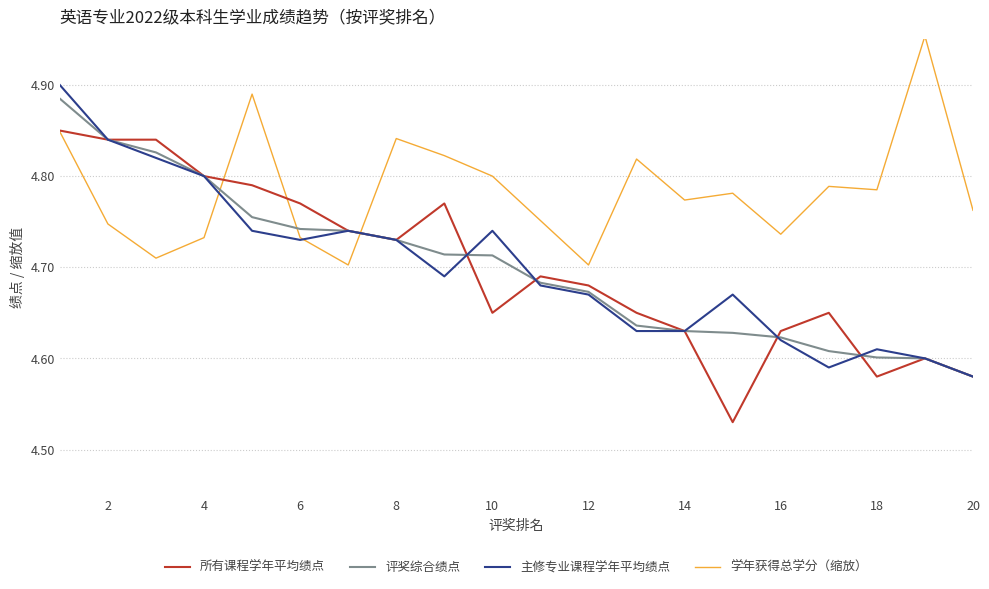

Which series ends up on top after the final intersection of 学年获得总学分（缩放） and 评奖综合绩点?

学年获得总学分（缩放）